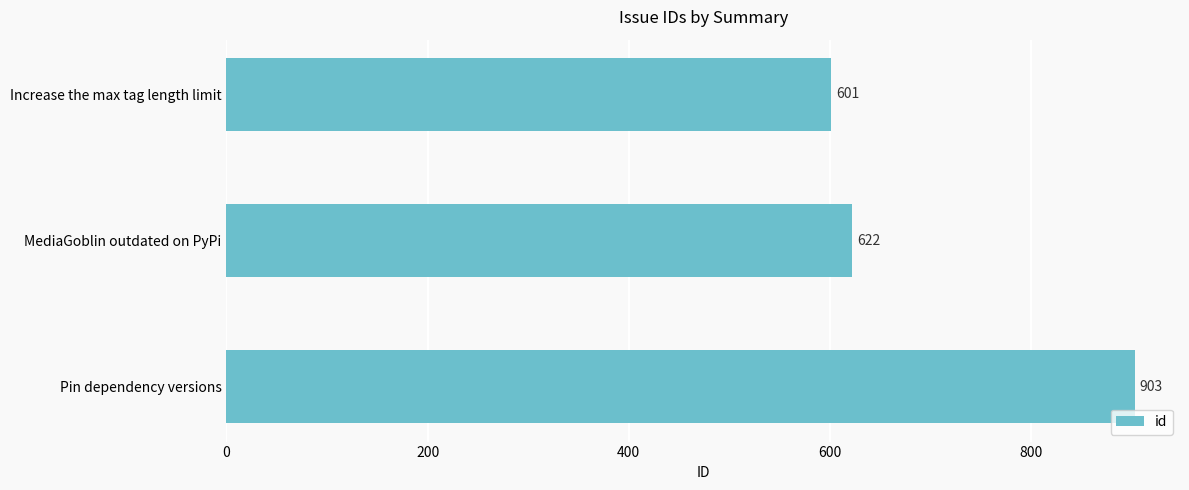

What is the difference between the maximum and minimum values?

302